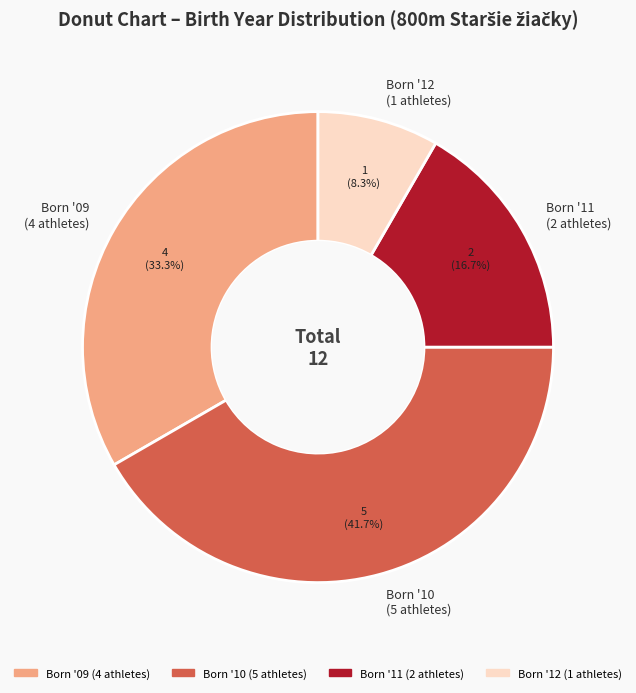

How many segments does this pie chart have?

4